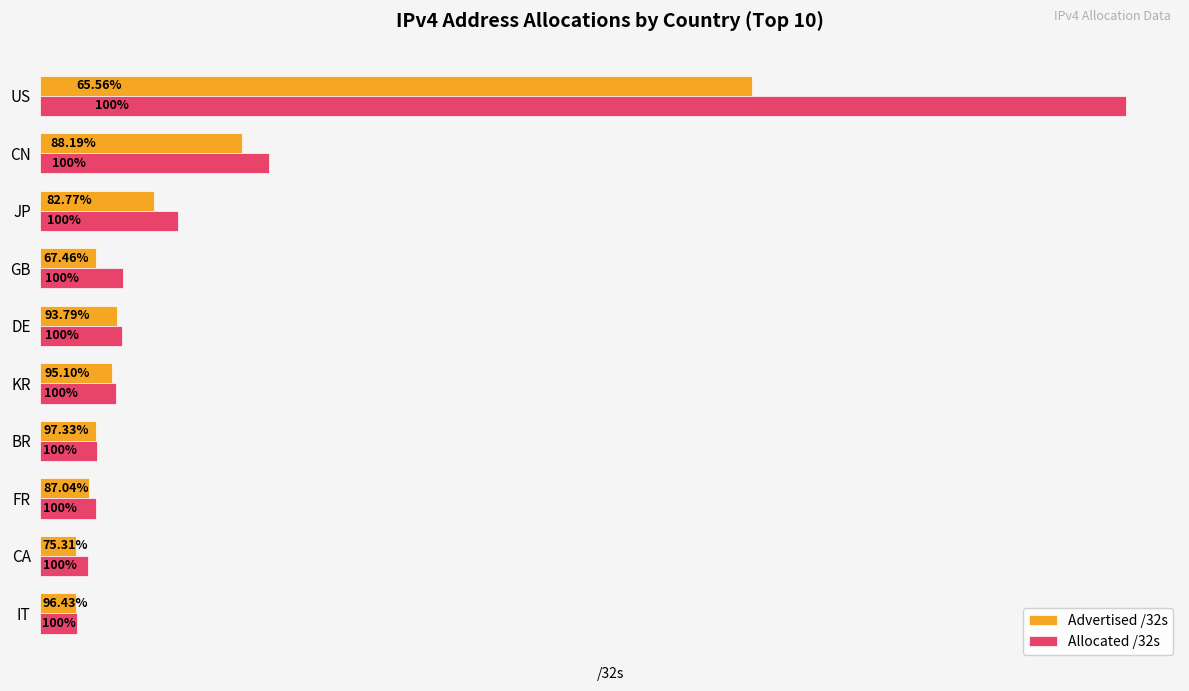

What are all the series names shown in the legend?

Advertised /32s, Allocated /32s